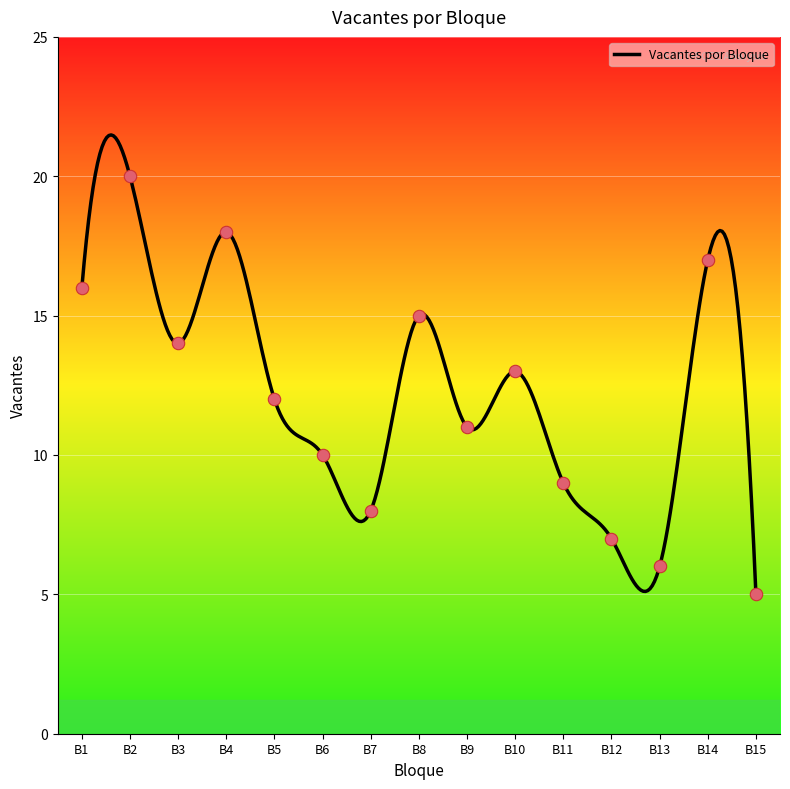

What is the lowest value of the Vacantes por Bloque series?

5.0